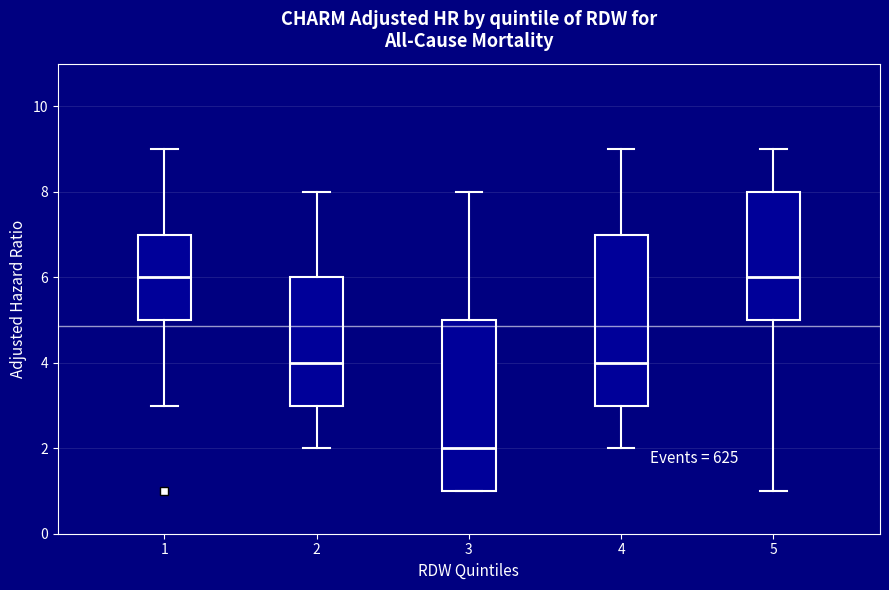

Reading left to right, read every box against the y-axis: the position of its median line, the range the box covers, and the ends of its whiskers. The values are not printed on the chart, so give them approximately, as read against the axis.

1: median 6, box 5 to 7, whiskers 3 to 9
2: median 4, box 3 to 6, whiskers 2 to 8
3: median 2, box 1 to 5, whiskers 1 to 8
4: median 4, box 3 to 7, whiskers 2 to 9
5: median 6, box 5 to 8, whiskers 1 to 9